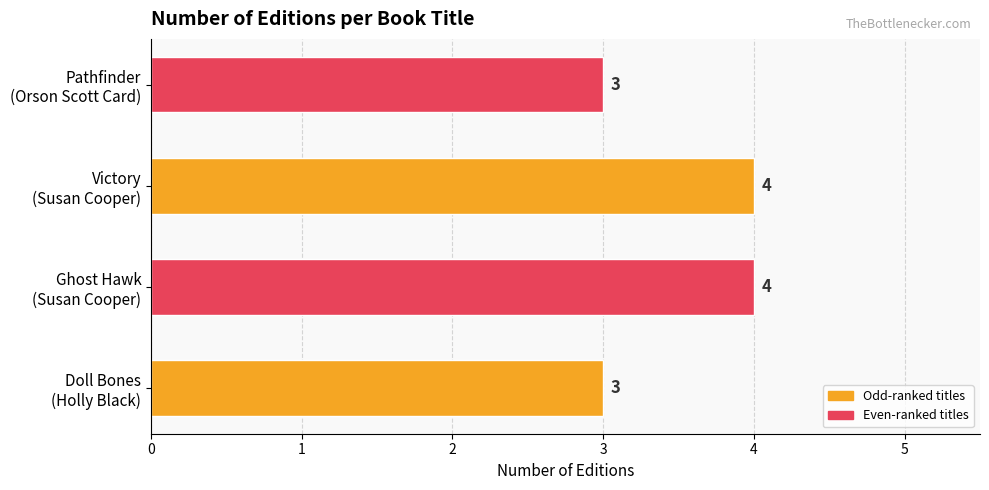

Count the values in the range 3 to 4.

4